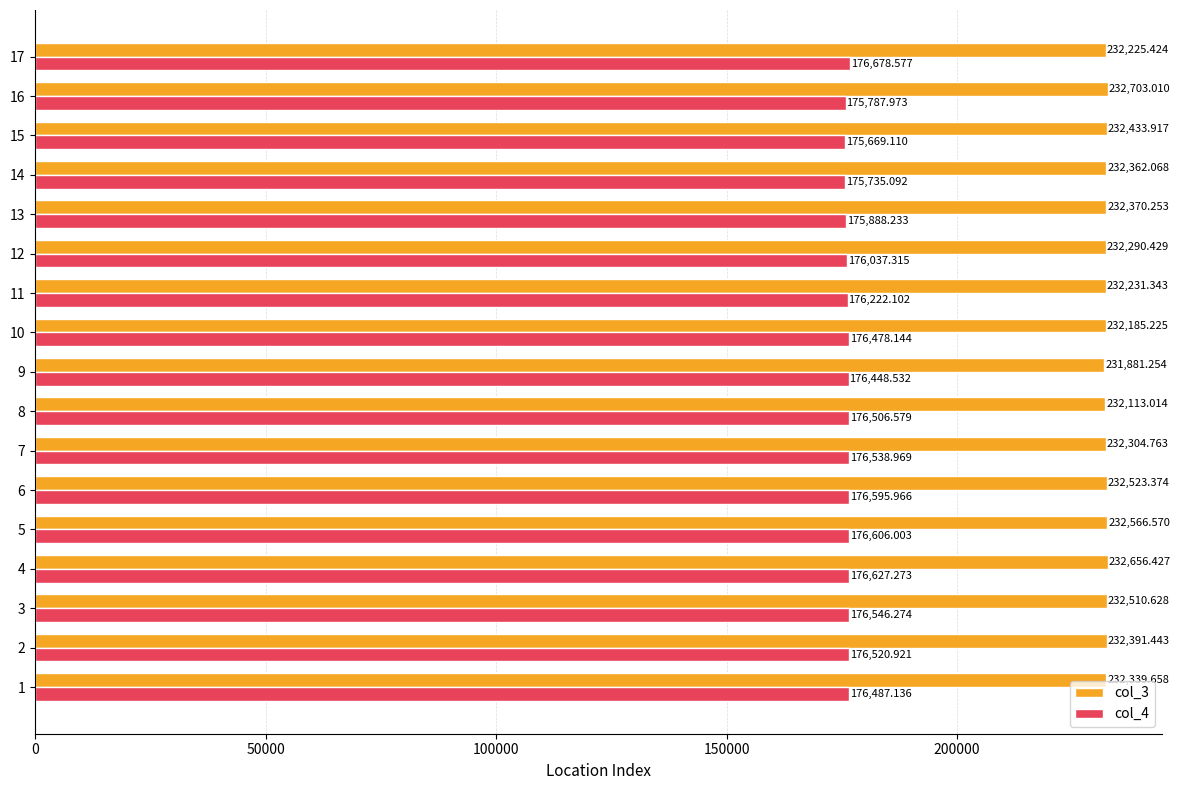

What is the difference between the maximum and minimum values in the col_3 series?

821.8